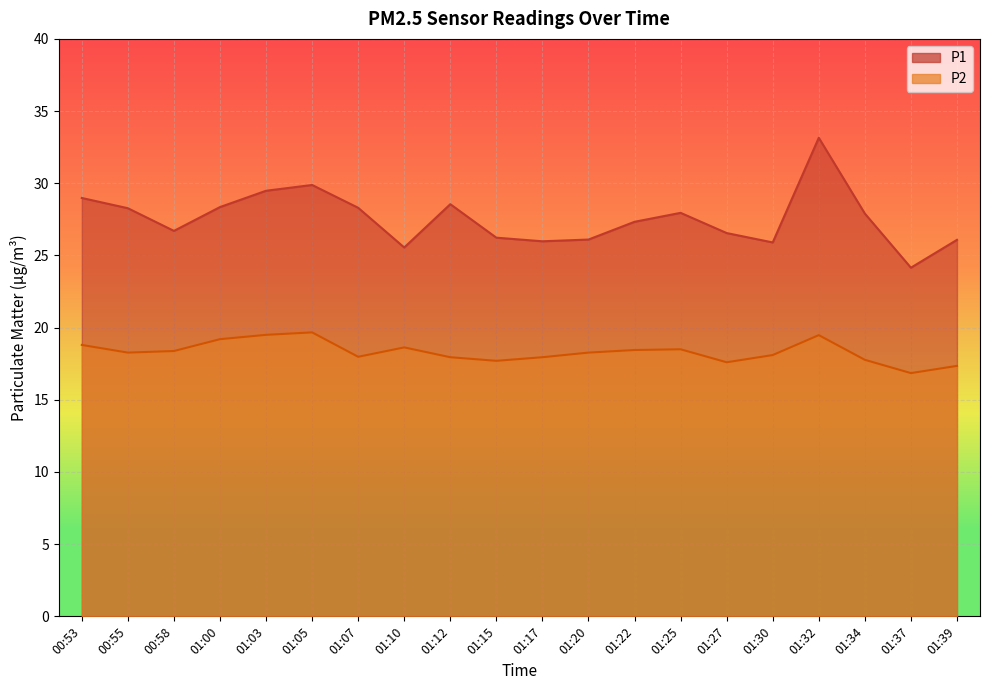

What is the spread (max minus min) of values at 01:17?

8.0